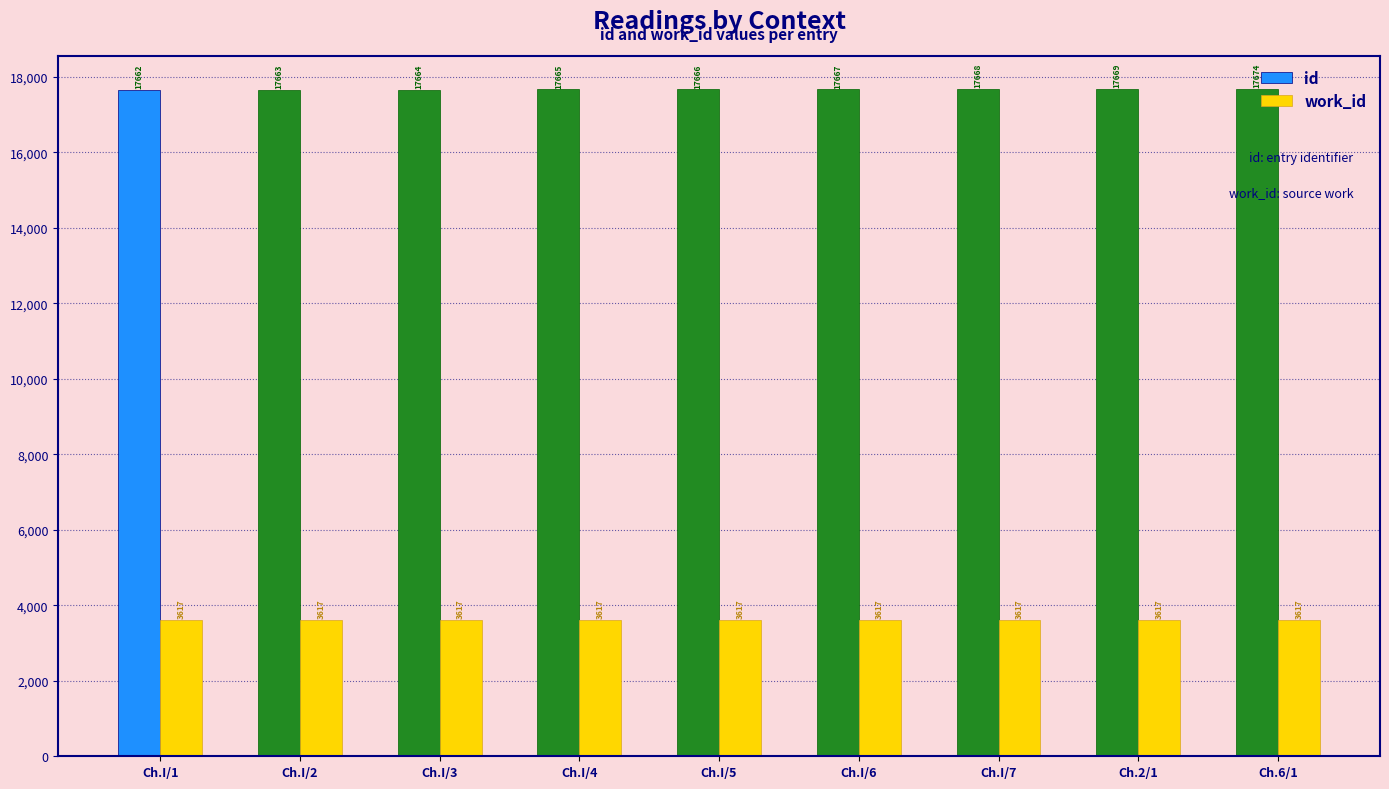

What is the difference between the second highest and minimum values in the id series?

7